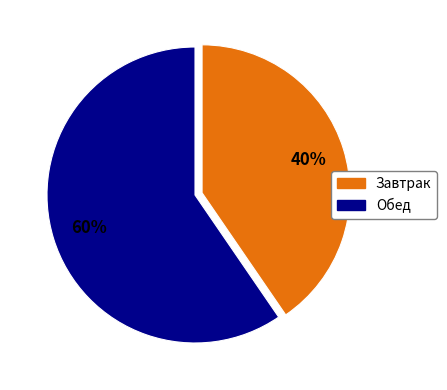

Count the number of slices in the pie.

2